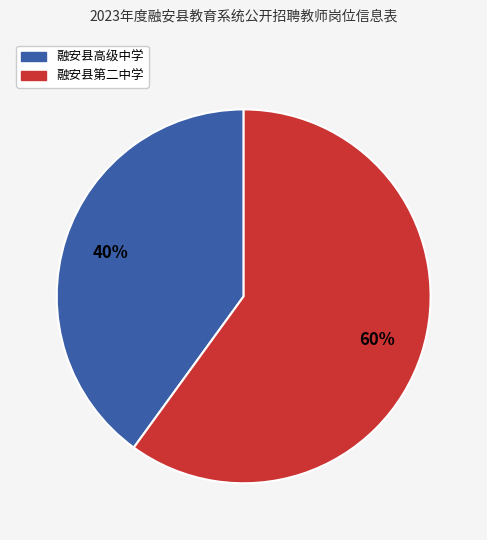

Which slice is the smallest?

融安县高级中学